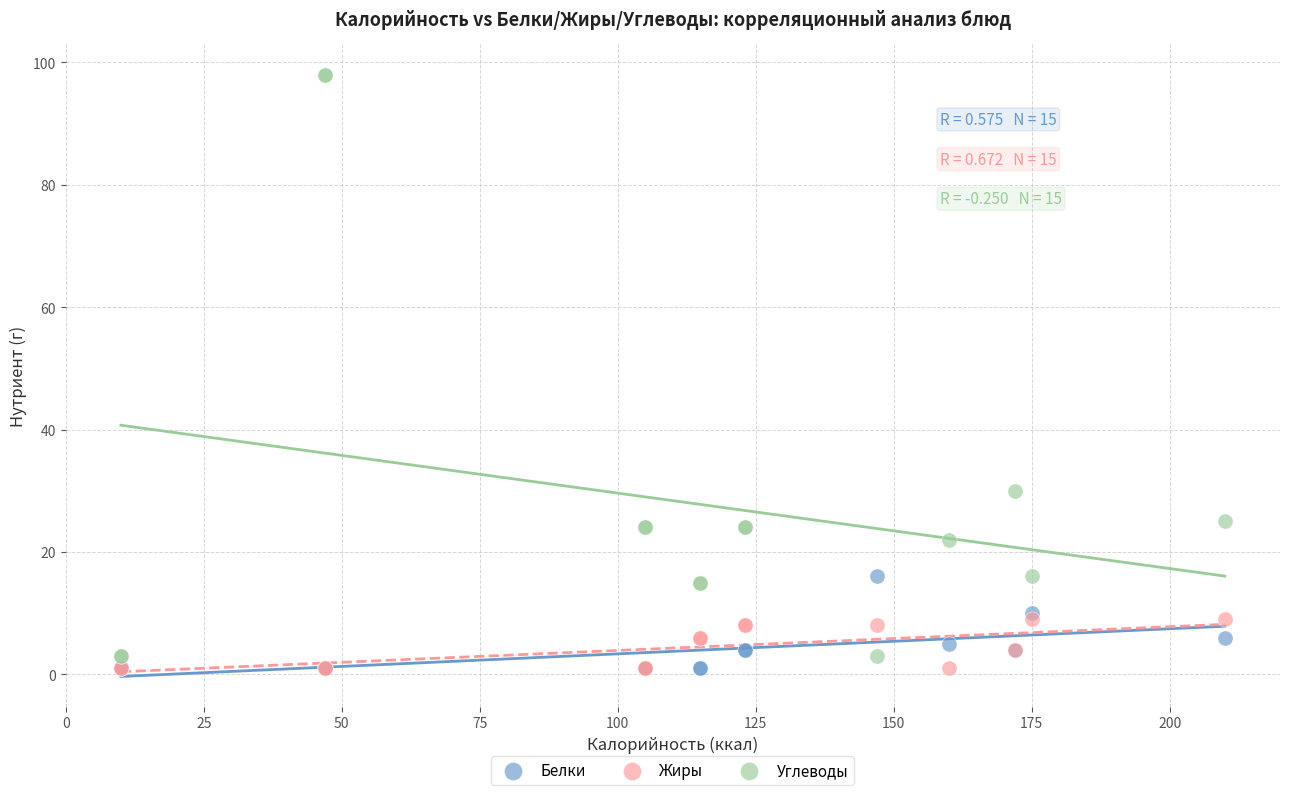

In the Углеводы series, what Y value is closest to 50?

30